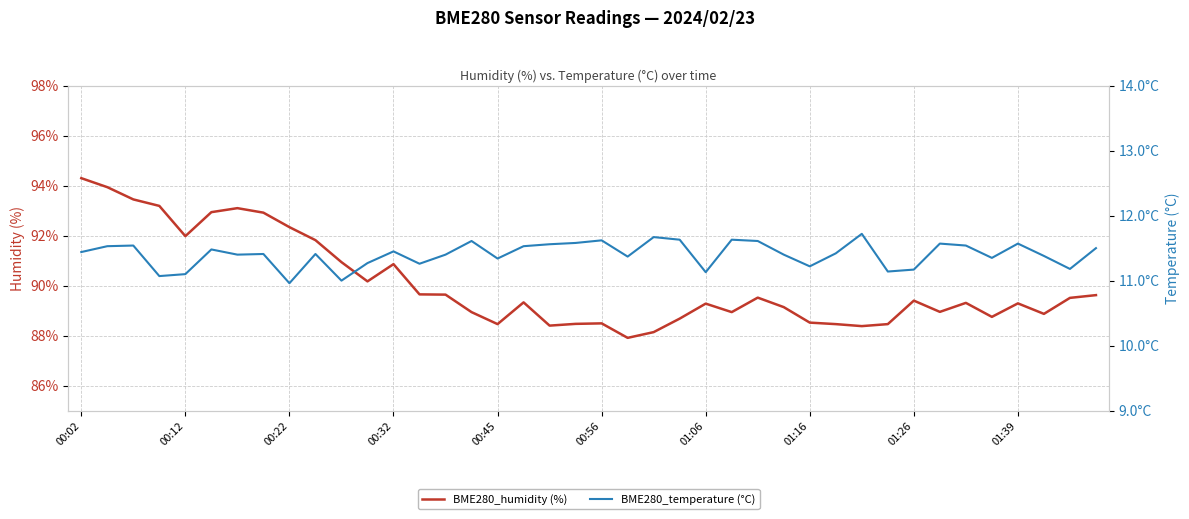

At which category is the sum across all series the highest?

00:02